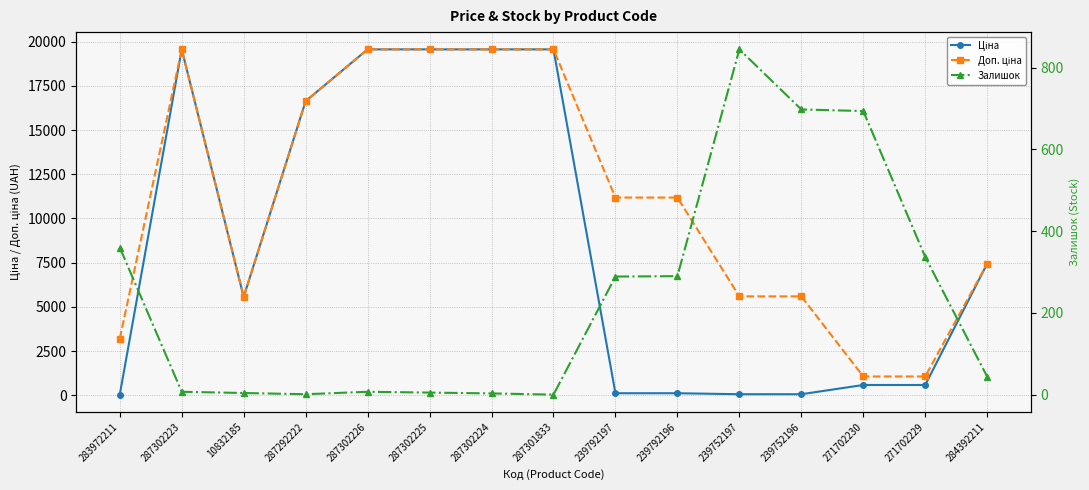

Does the chart display data point markers on the line(s)?

Yes